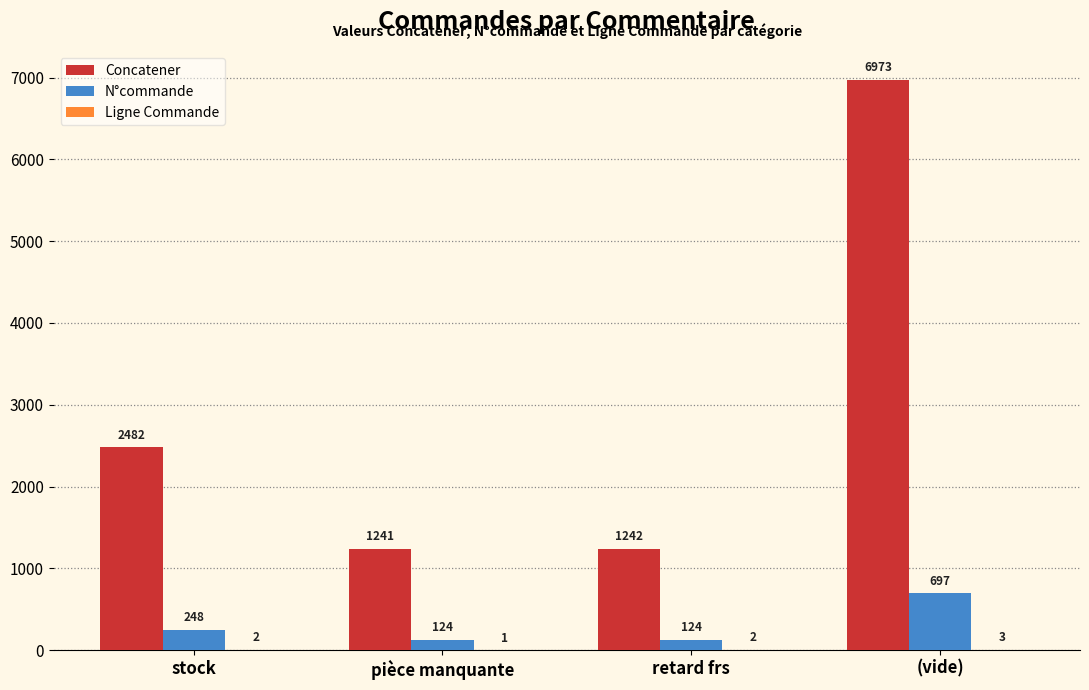

What is the total value across all series at stock?

2732